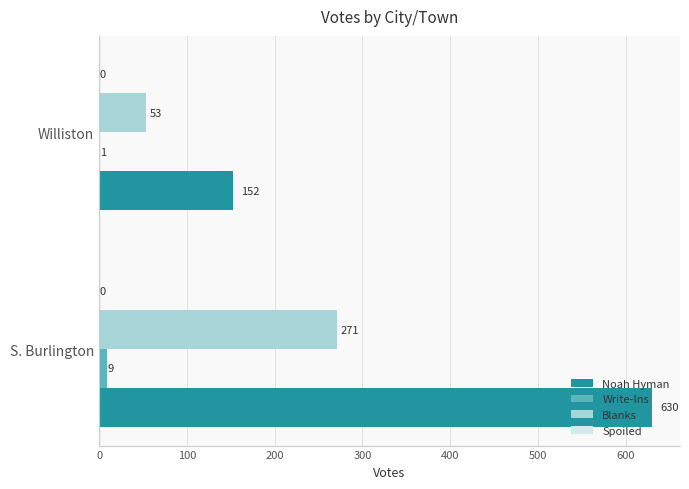

The value of Noah Hyman at S. Burlington is 630. True or false?

True